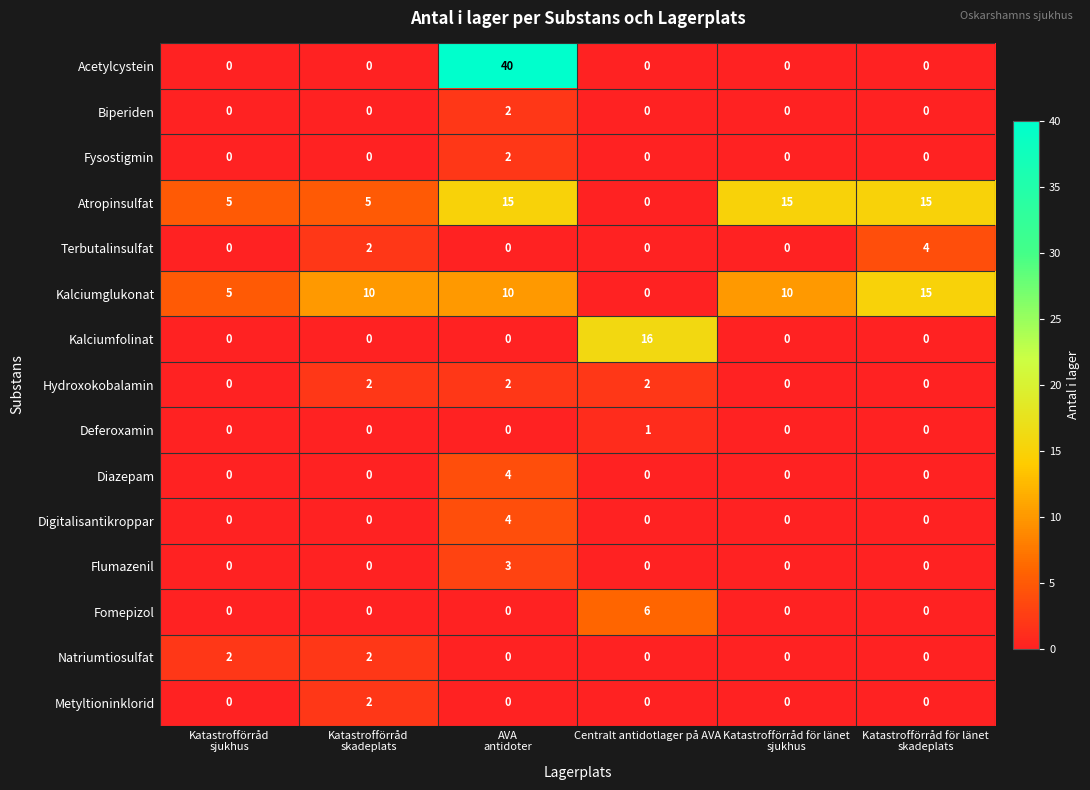

What is the difference between the maximum and second lowest values in the Flumazenil series?

3